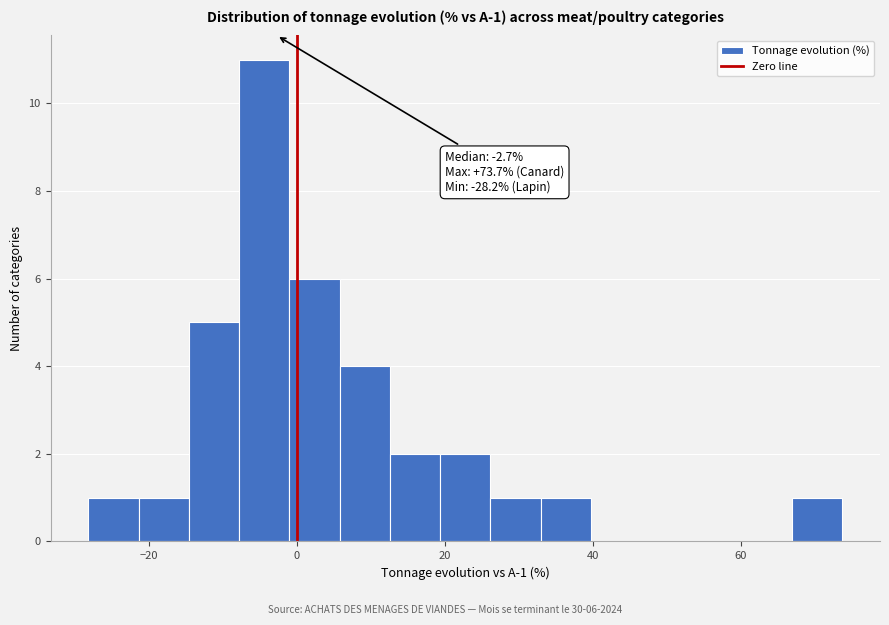

Around what value on the x-axis is the tallest bar? Give the approximate position of its centre, as read against the axis.

-4